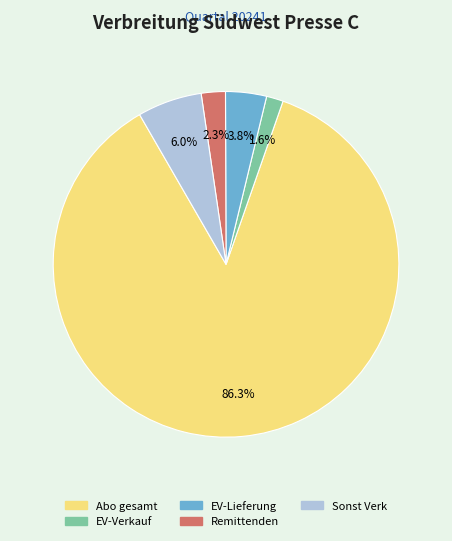

Does any single category account for the majority?

Yes